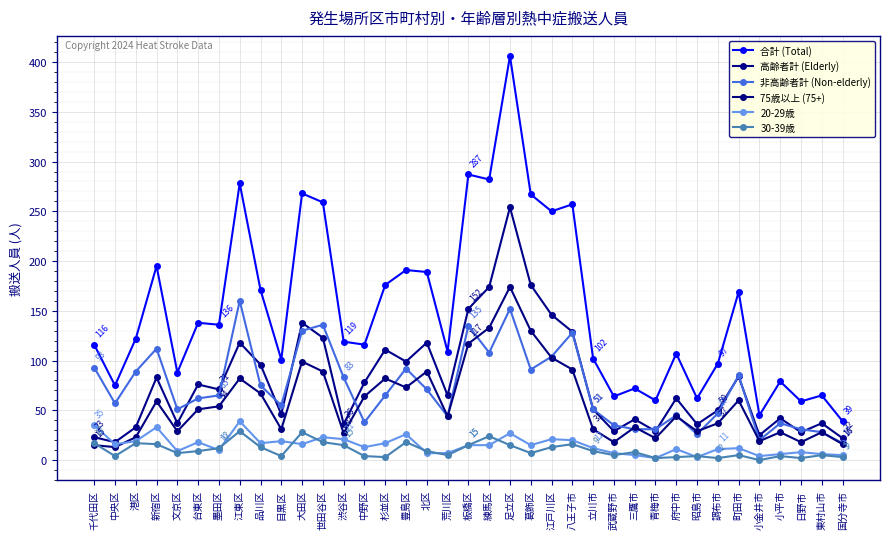

What is the label of the 34th point from the right?

新宿区